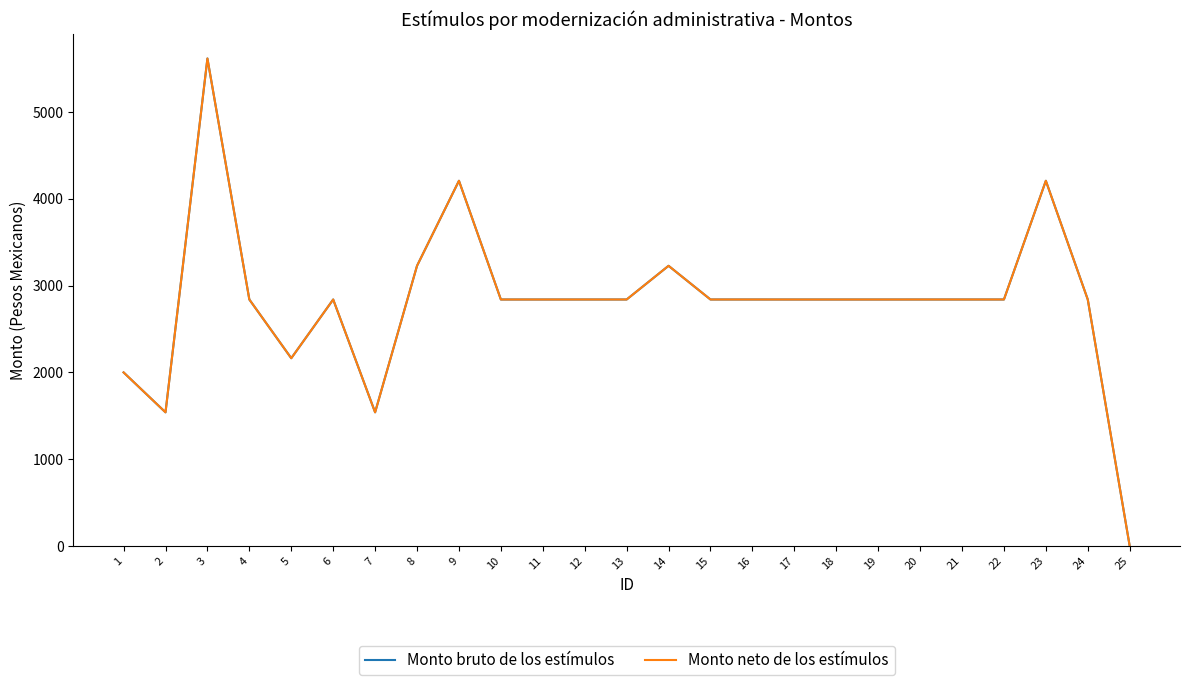

Does the chart have visible grid lines?

No